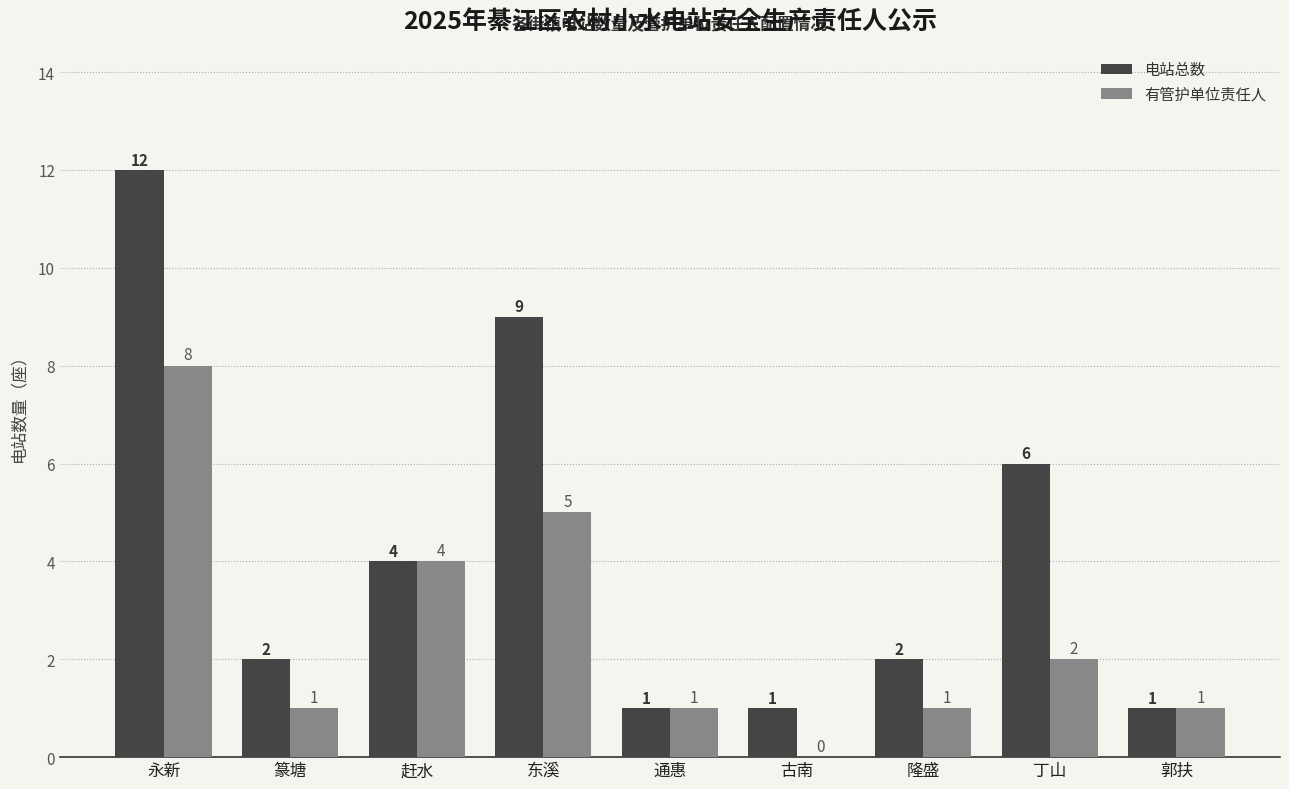

At which category does the chart reach its peak across all series?

永新